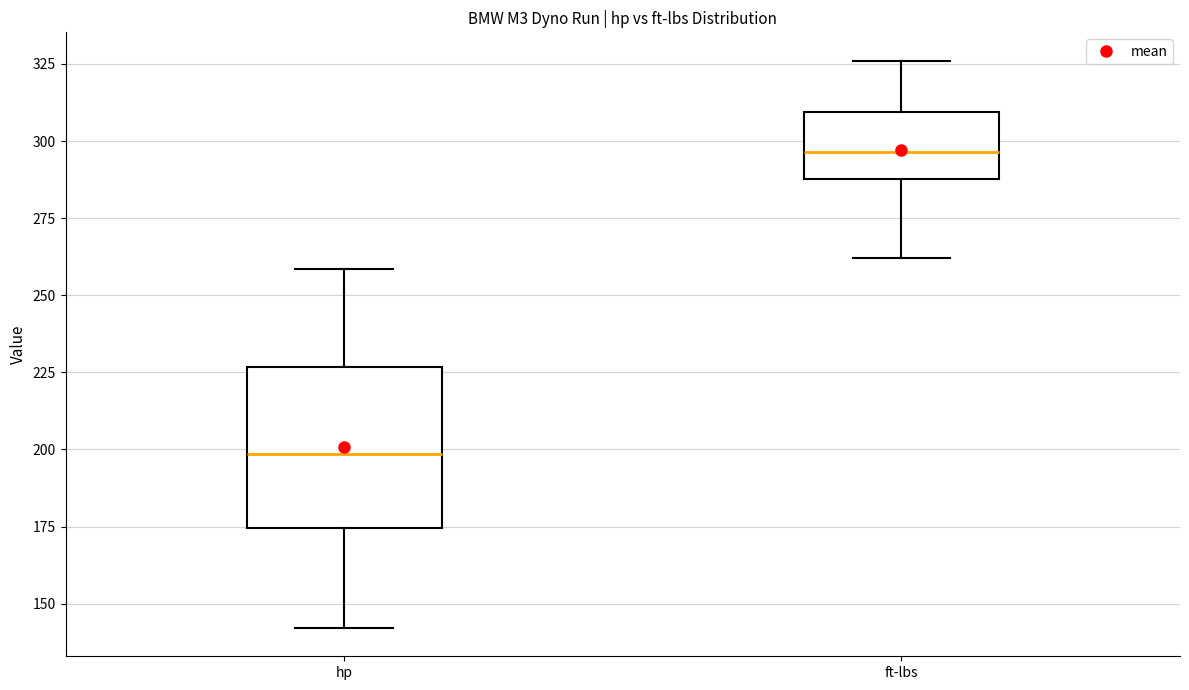

Reading left to right, transcribe this box plot: for each box, give where its median line is, the range the box spans, and where its two whiskers end, as read against the y-axis. The values are not printed on the chart, so give them approximately, as read against the axis.

hp: median 200, box 175 to 225, whiskers 140 to 260
ft-lbs: median 295, box 290 to 310, whiskers 260 to 325